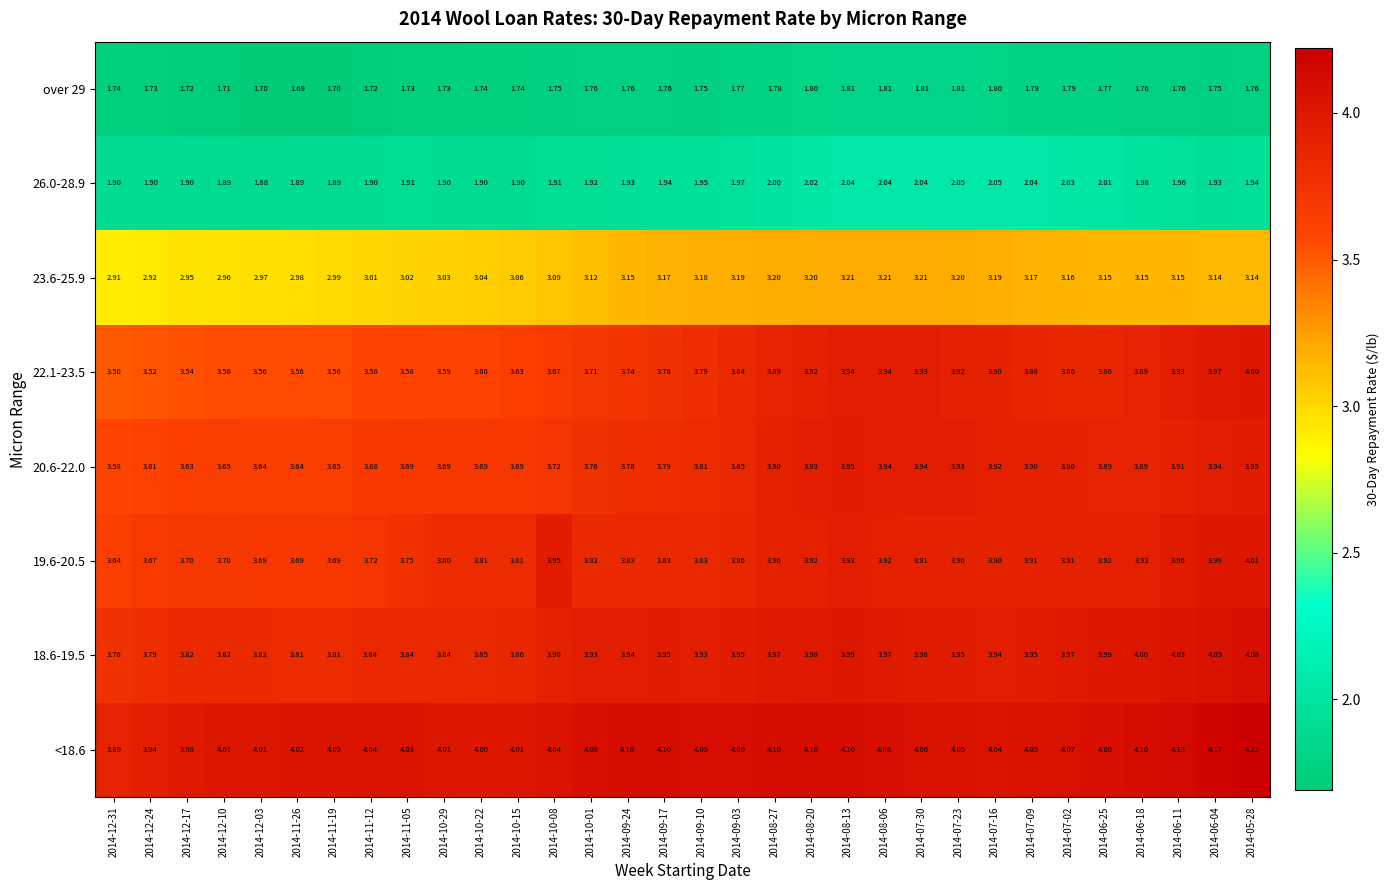

Is the value of 22.1-23.5 at 2014-07-02 greater than the value of 18.6-19.5 at 2014-11-26?

Yes